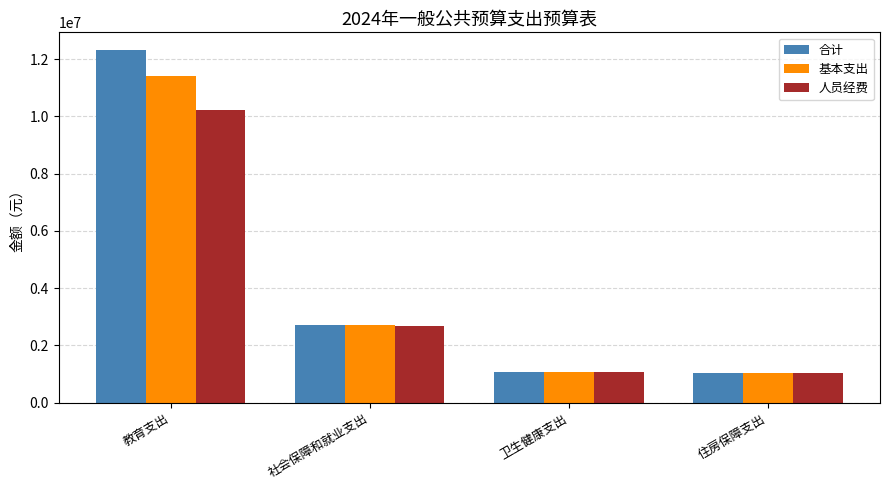

What is the sum of all 人员经费 values?

14989423.4